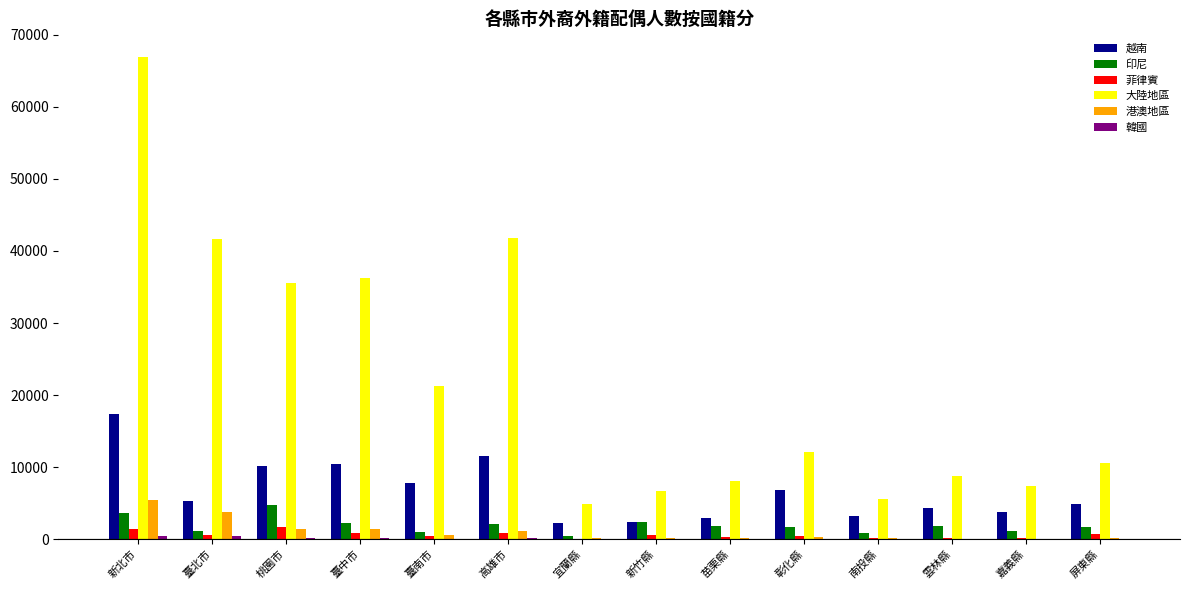

At which category is the sum across all series the highest?

新北市